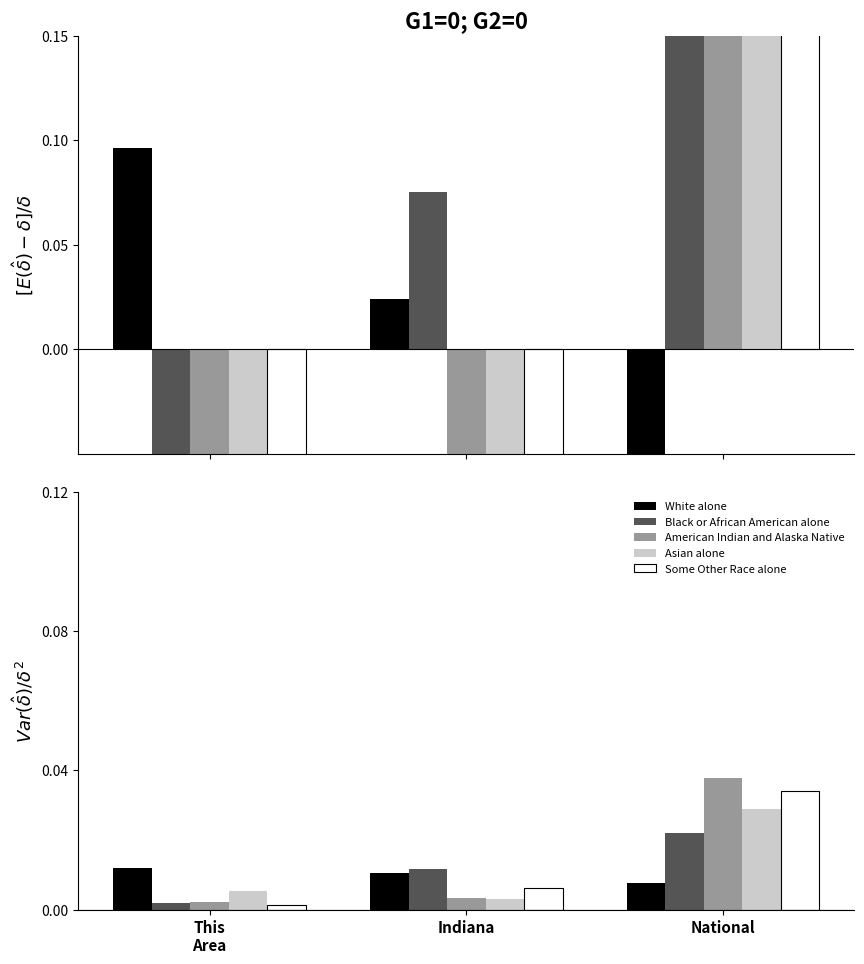

Between This
Area and National, which series saw the biggest shift?

American Indian and Alaska Native